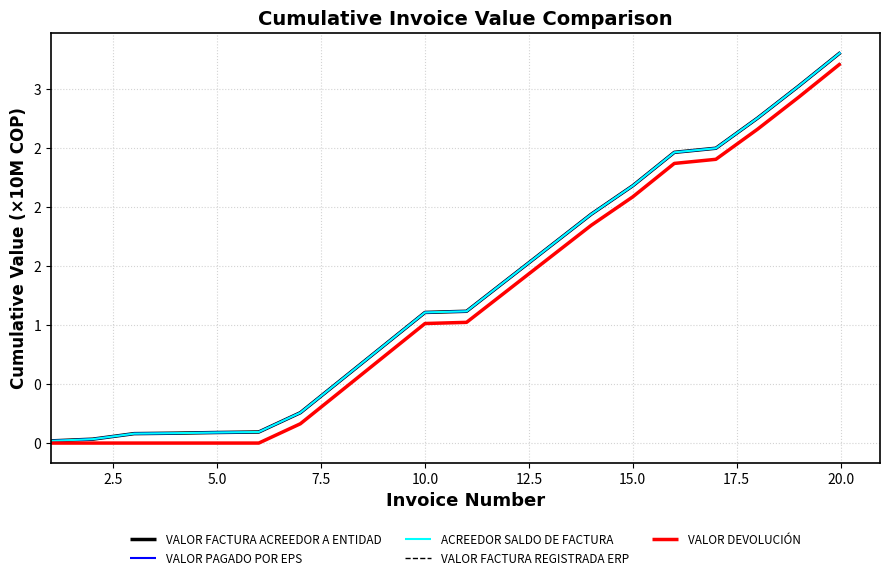

Does the chart have visible grid lines?

Yes